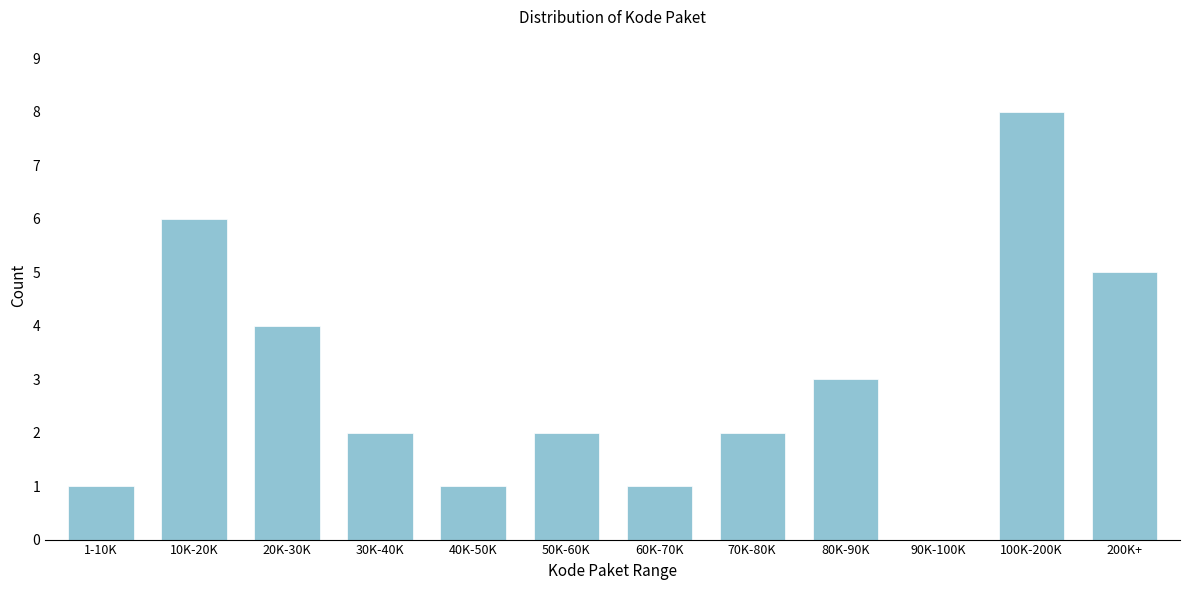

Reading left to right, extract all data points from this chart.

1-10K=1	10K-20K=6	20K-30K=4	30K-40K=2	40K-50K=1	50K-60K=2	60K-70K=1	70K-80K=2	80K-90K=3	90K-100K=0	100K-200K=8	200K+=5